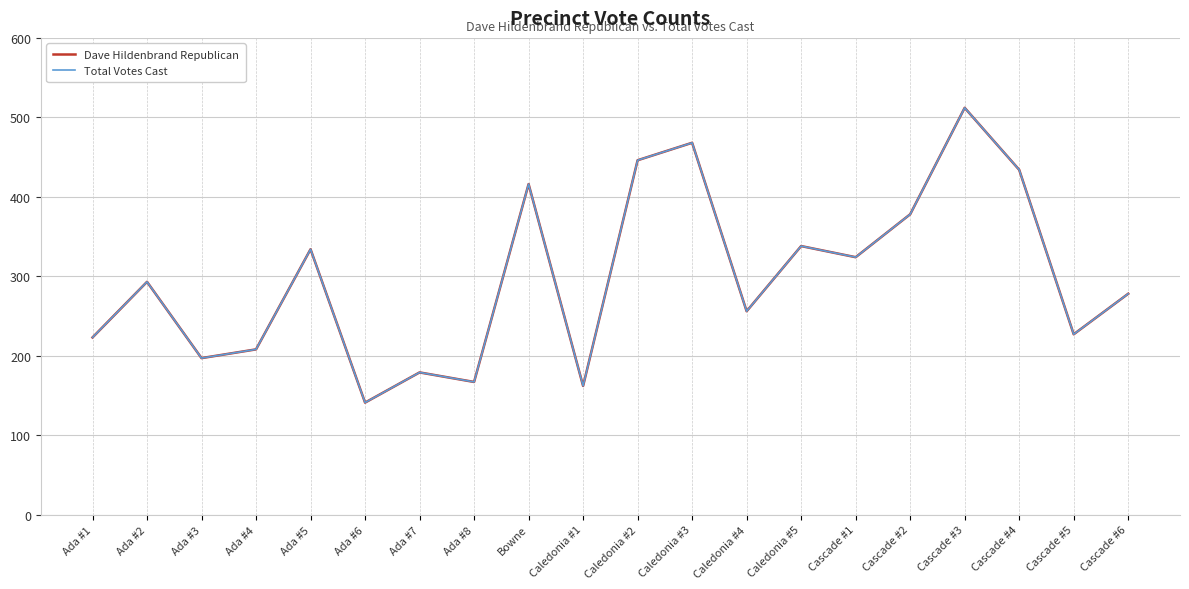

What is the label of the 3rd point from the right?

Cascade #4